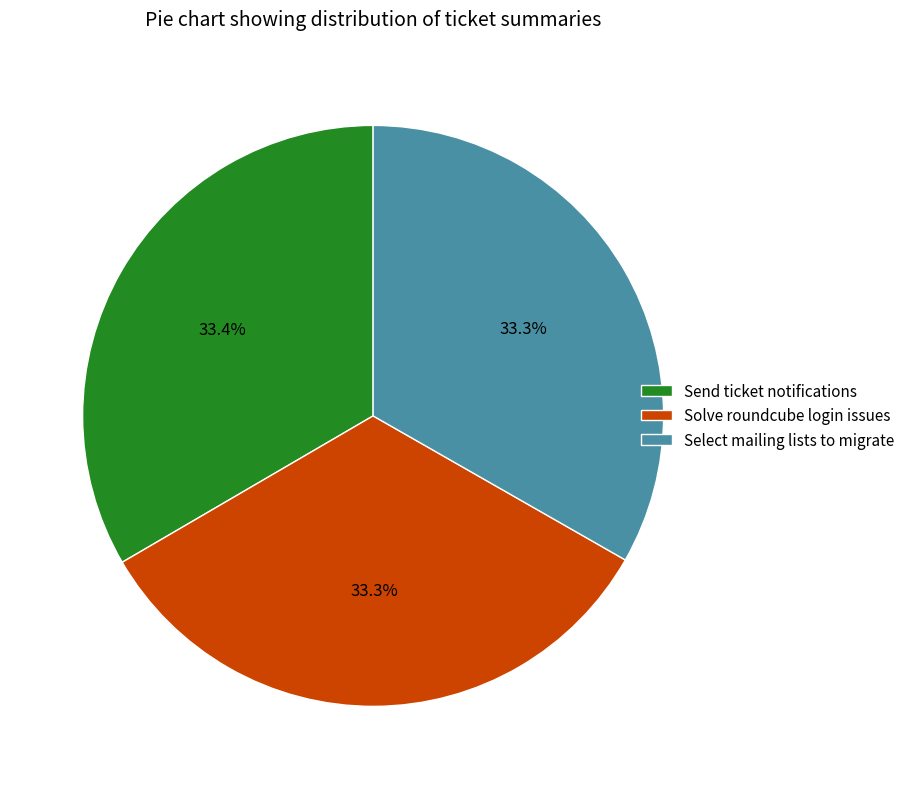

What percentage is the Select mailing lists to migrate slice, to the nearest percent?

33%